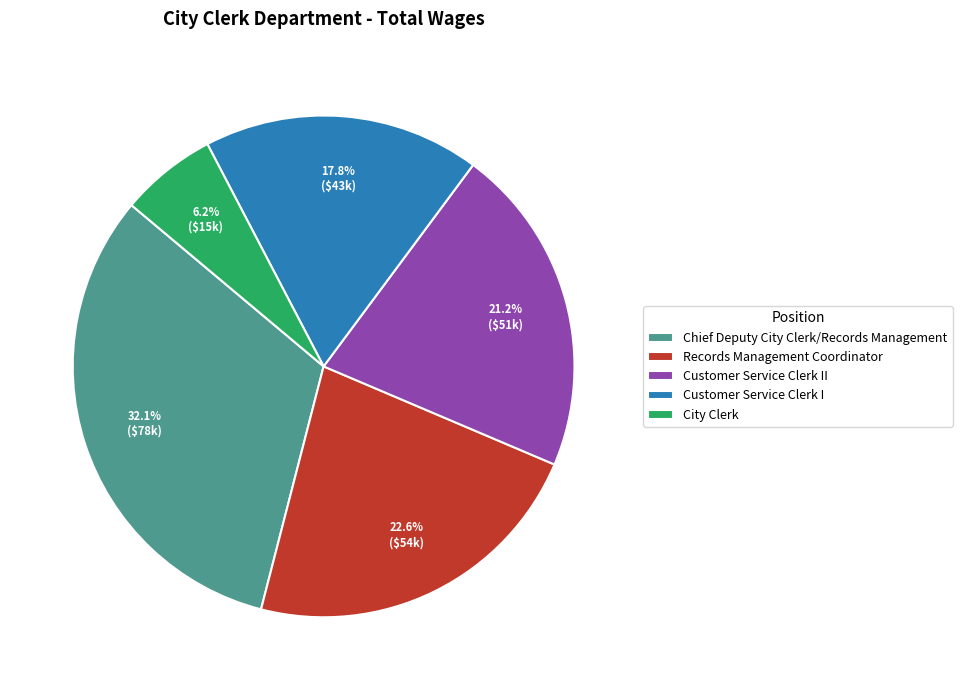

To the nearest percent, what is the combined percentage of Customer Service Clerk II and Records Management Coordinator?

44%